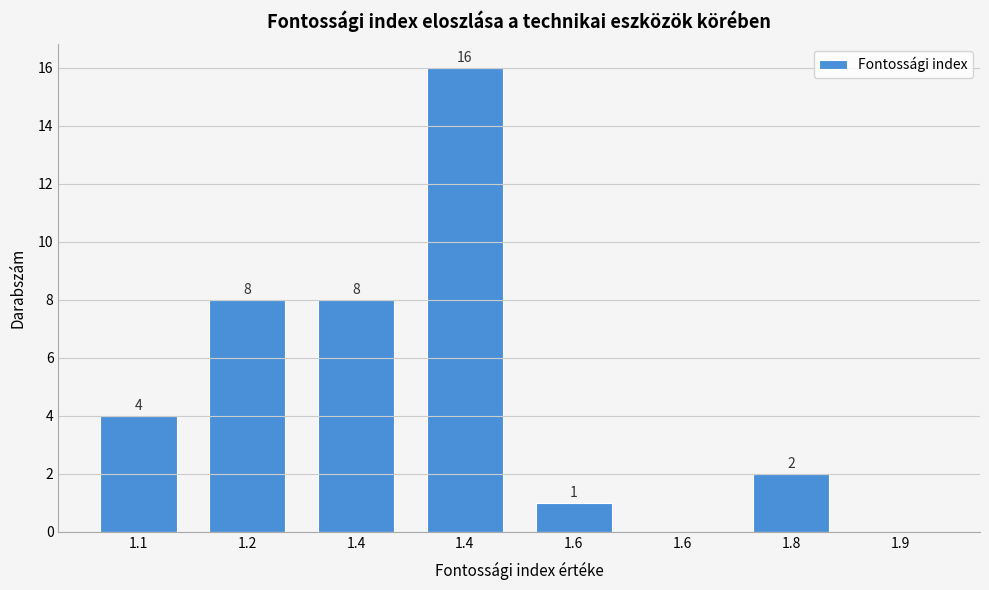

How many values are above zero?

6